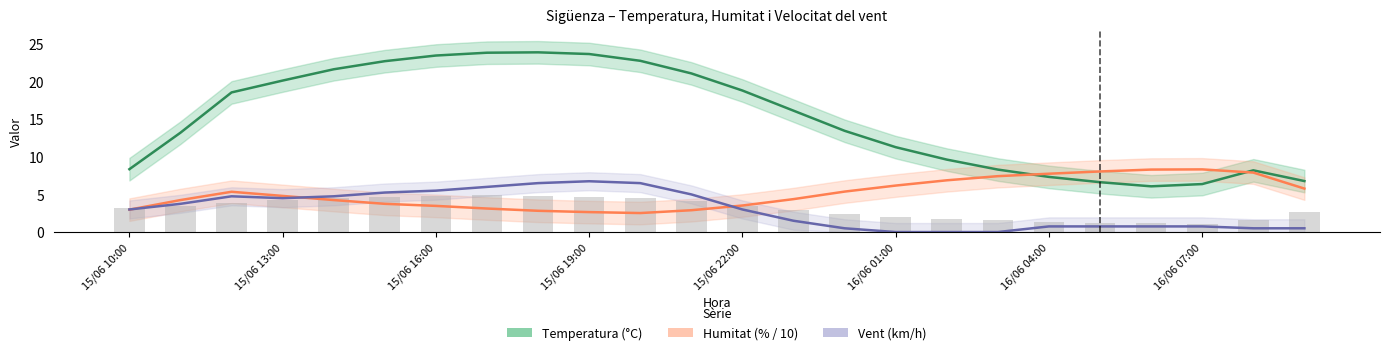

Which series has the widest spread of values?

Temperatura (°C)